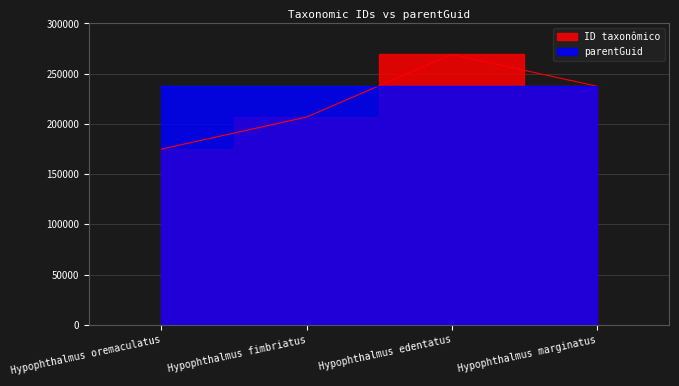

Reading left to right, list all the values displayed in this chart.

174886	206828	269114	237533